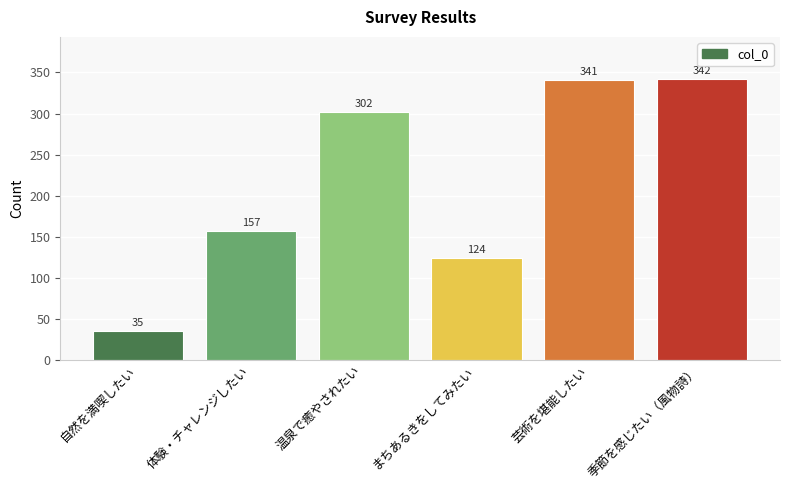

Rank the categories by value from highest to lowest.

季節を感じたい（風物詩）, 芸術を堪能したい, 温泉で癒やされたい, 体験・チャレンジしたい, まちあるきをしてみたい, 自然を満喫したい